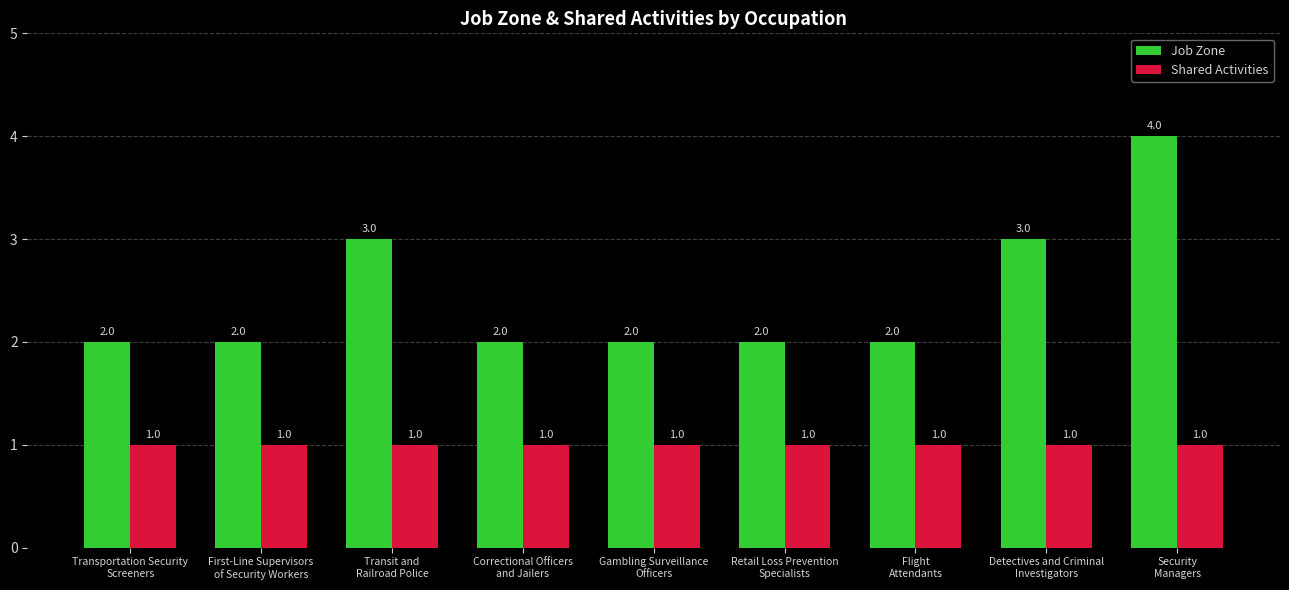

True or false: Shared Activities has a value of 1 at Flight
Attendants.

True